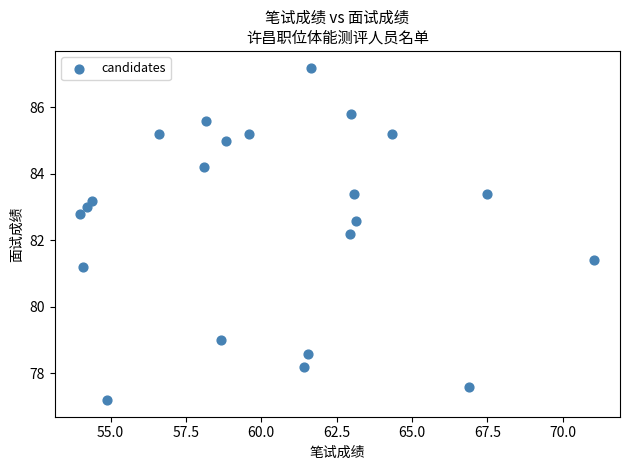

What is the range of X values (max minus min)?

17.0